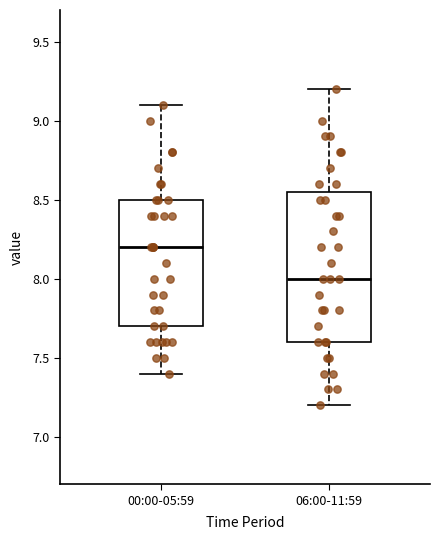

Reading left to right, transcribe this box plot: for each box, give where its median line is, the range the box spans, and where its two whiskers end, as read against the y-axis. The values are not printed on the chart, so give them approximately, as read against the axis.

00:00-05:59: median 8.20, box 7.70 to 8.50, whiskers 7.40 to 9.10
06:00-11:59: median 8.00, box 7.60 to 8.55, whiskers 7.20 to 9.20